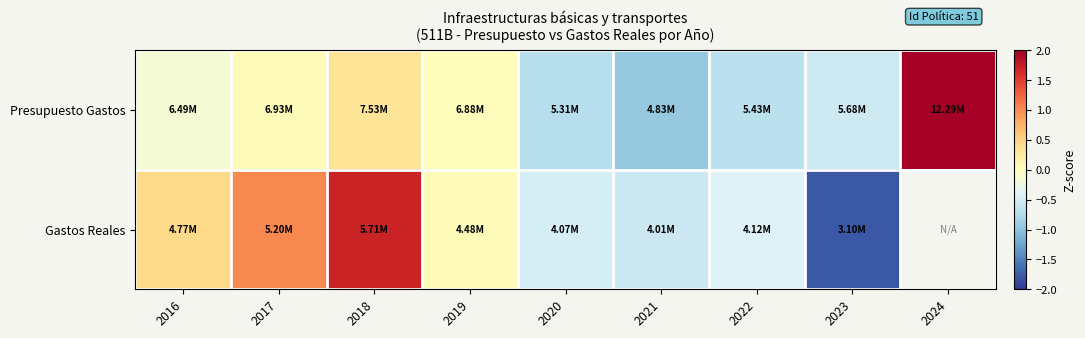

Is the value of Gastos Reales at 2023 greater than the value of Presupuesto Gastos at 2020?

No